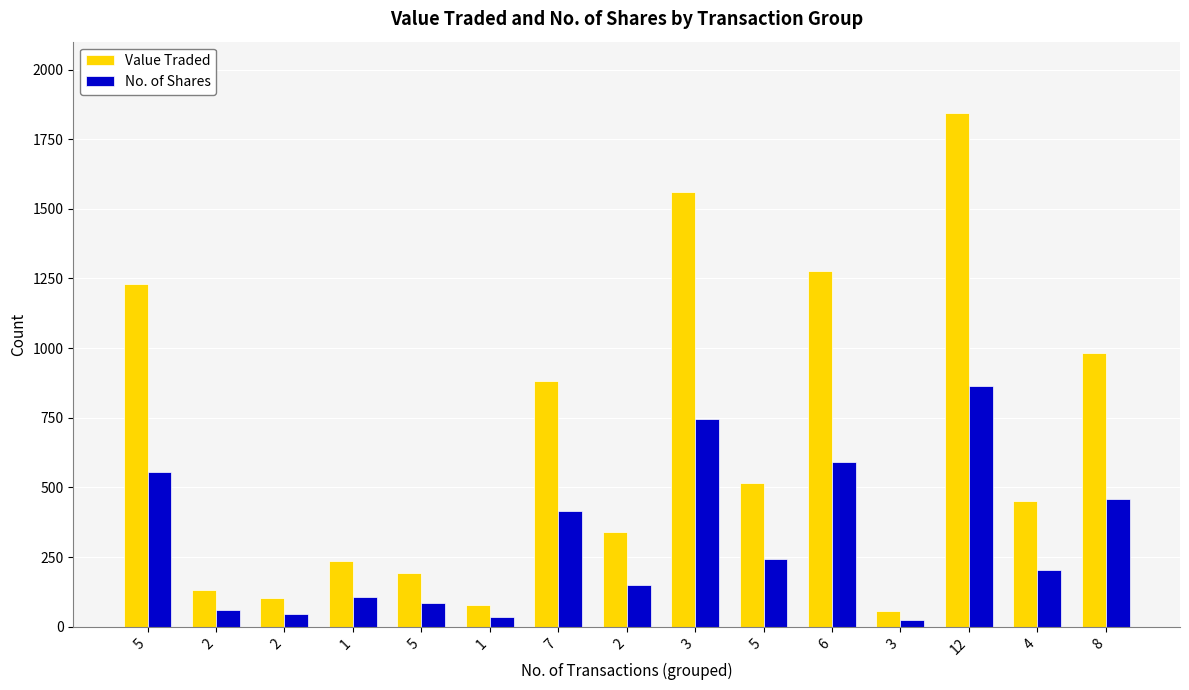

The value of Value Traded at 1 is 234. True or false?

True